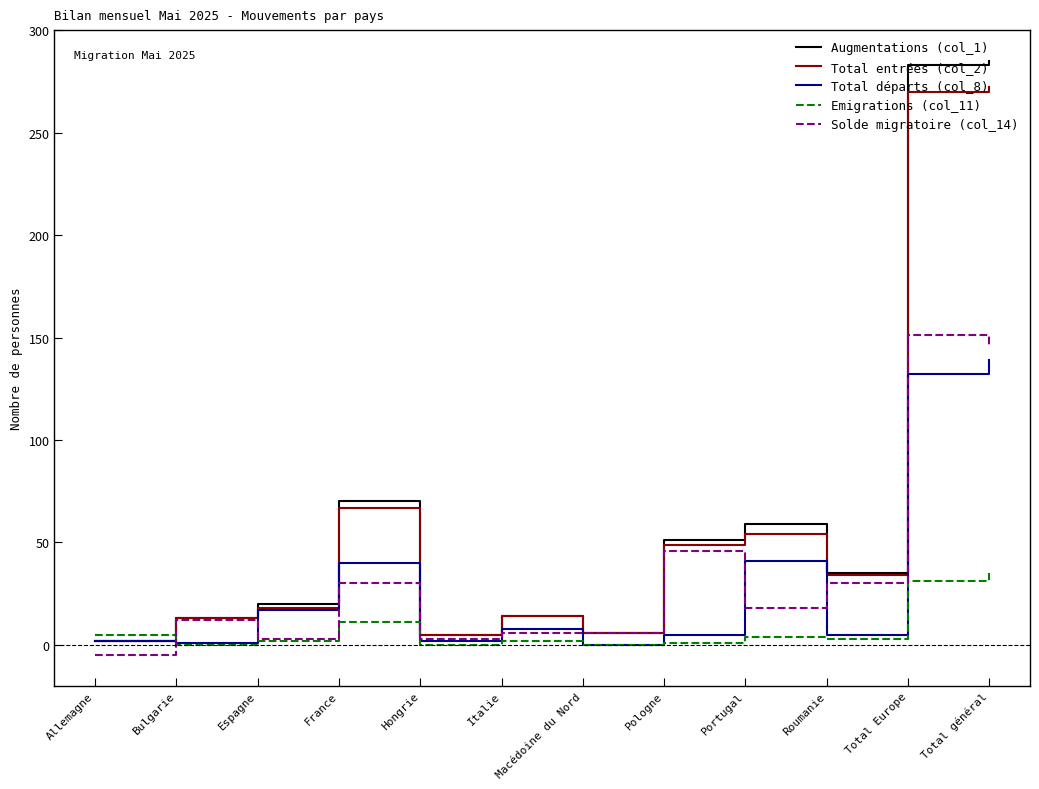

How many values in the Emigrations (col_11) series are below 3?

6